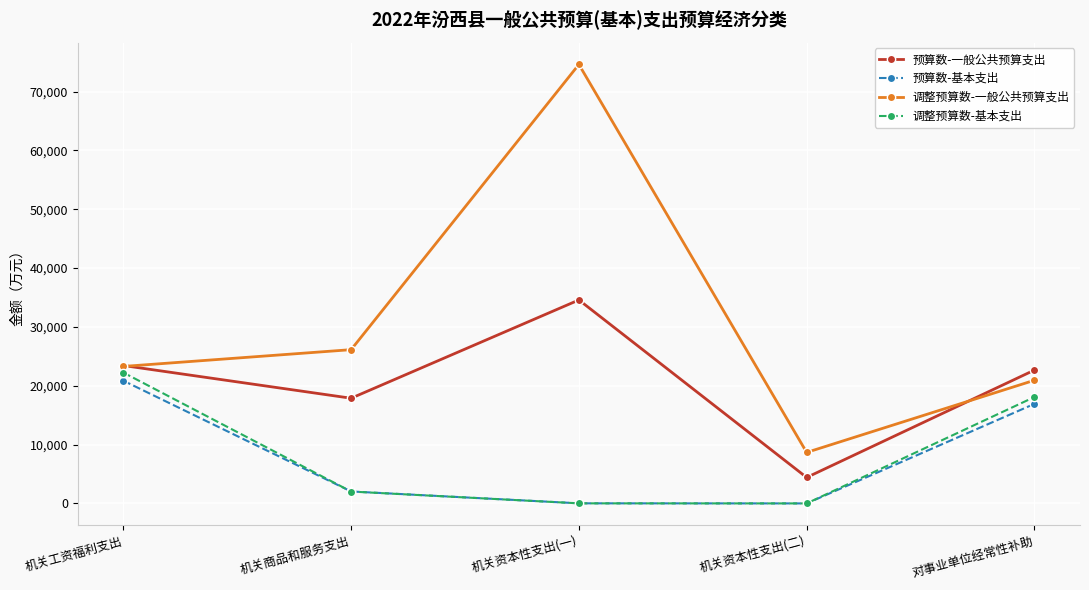

Which series has the largest range (max minus min)?

调整预算数-一般公共预算支出